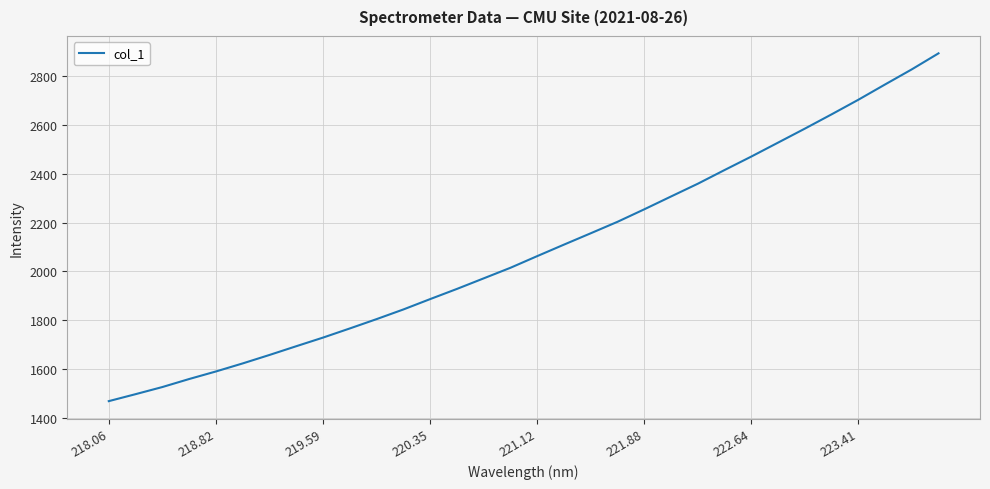

What is the minimum value shown in the chart?

1470.1